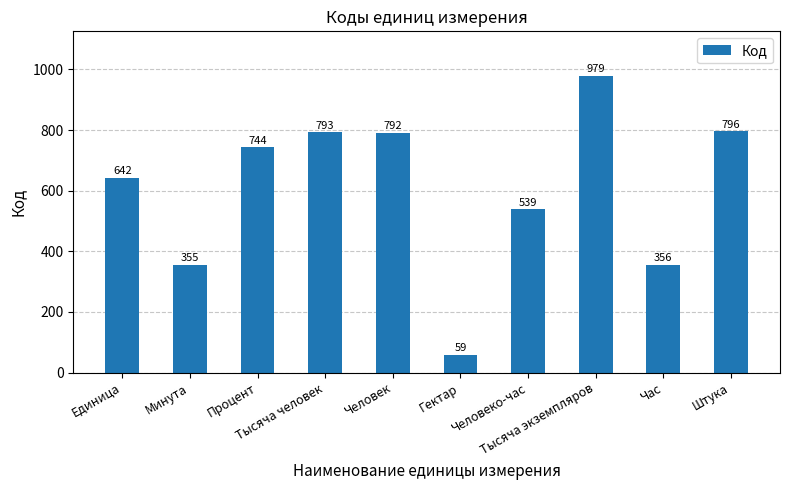

Does the chart contain any negative values?

No